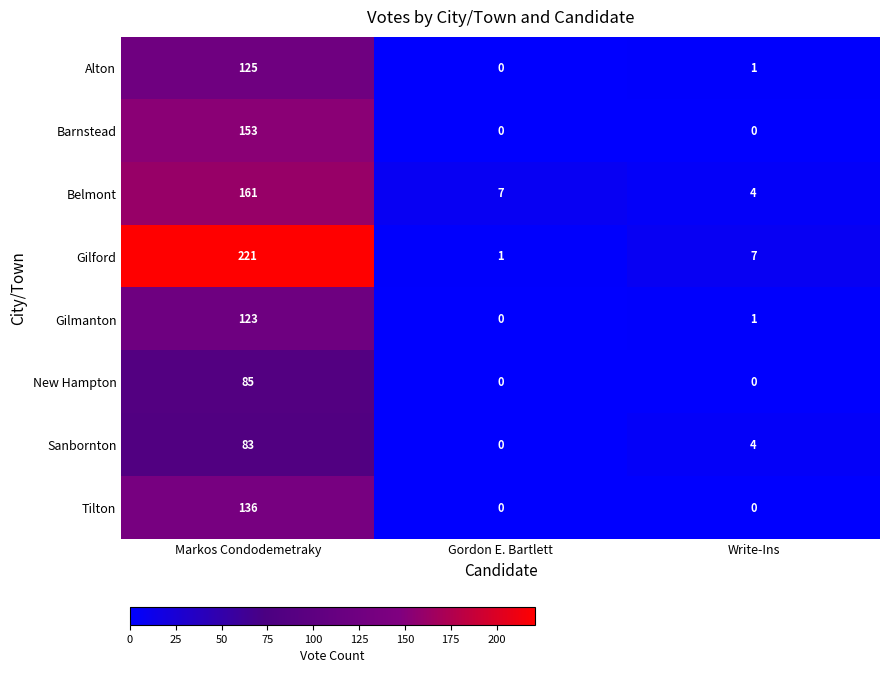

Which label corresponds to the largest value in the chart?

Markos Condodemetraky